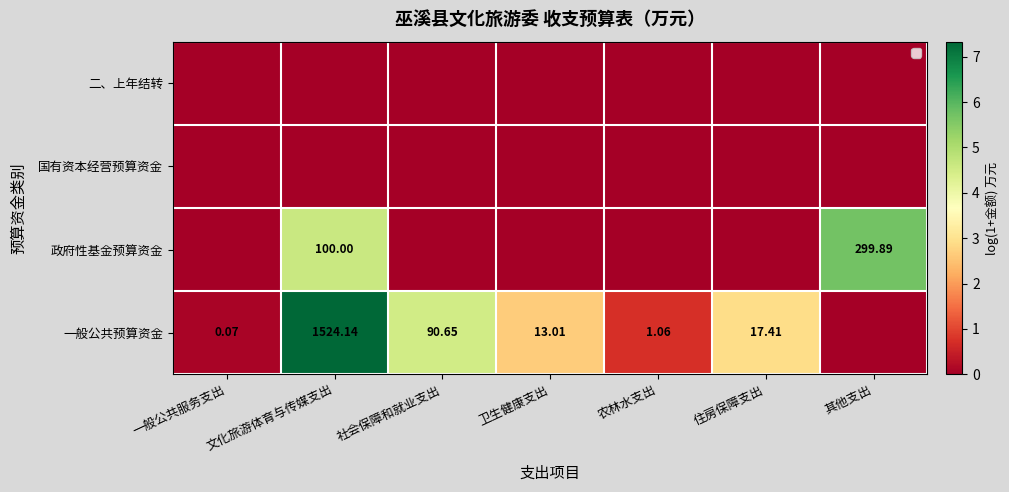

True or false: 政府性基金预算资金 has a value of 0.0 at 一般公共服务支出.

True